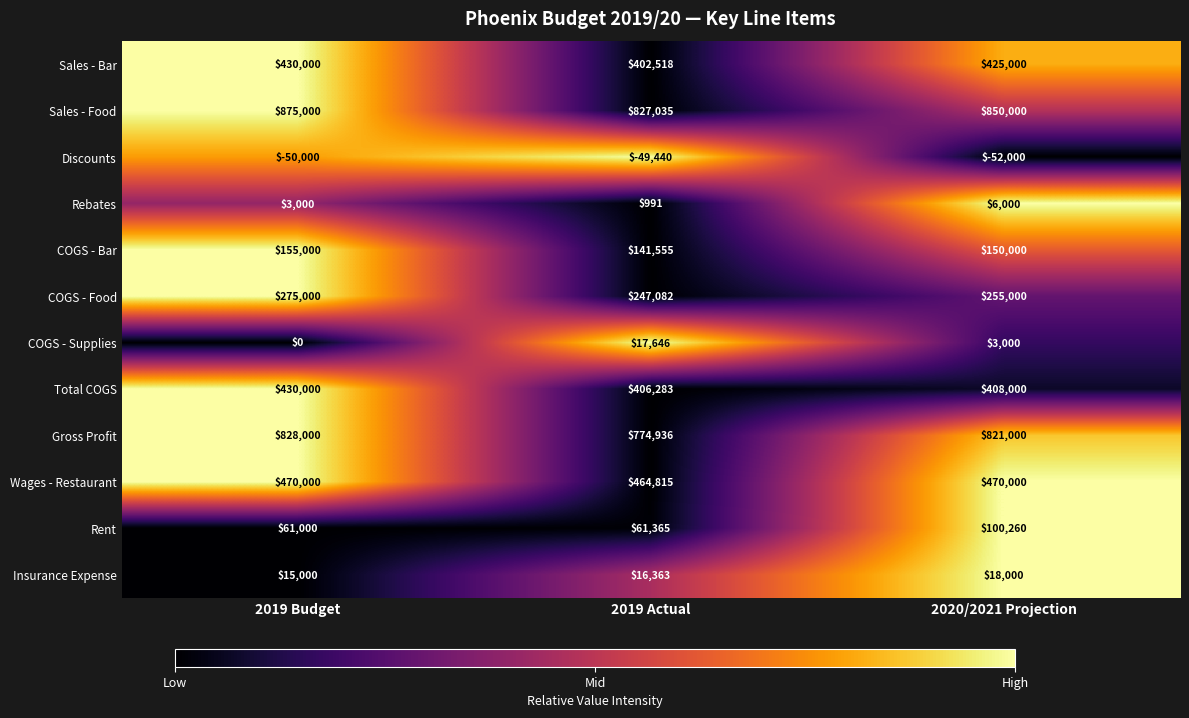

What is the minimum value shown in the chart?

-52000